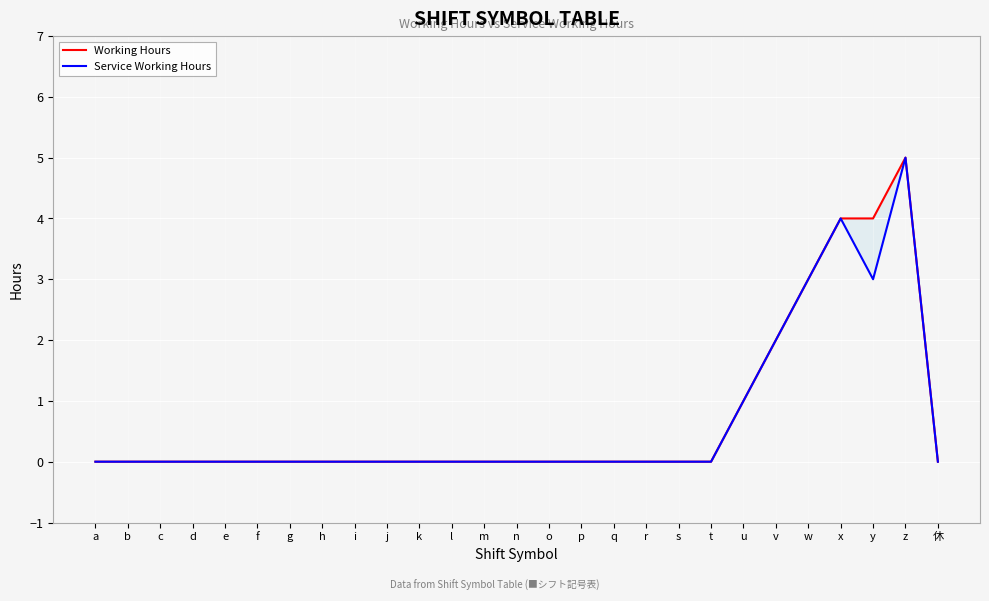

The Working Hours series shows 6 at y. True or false?

False